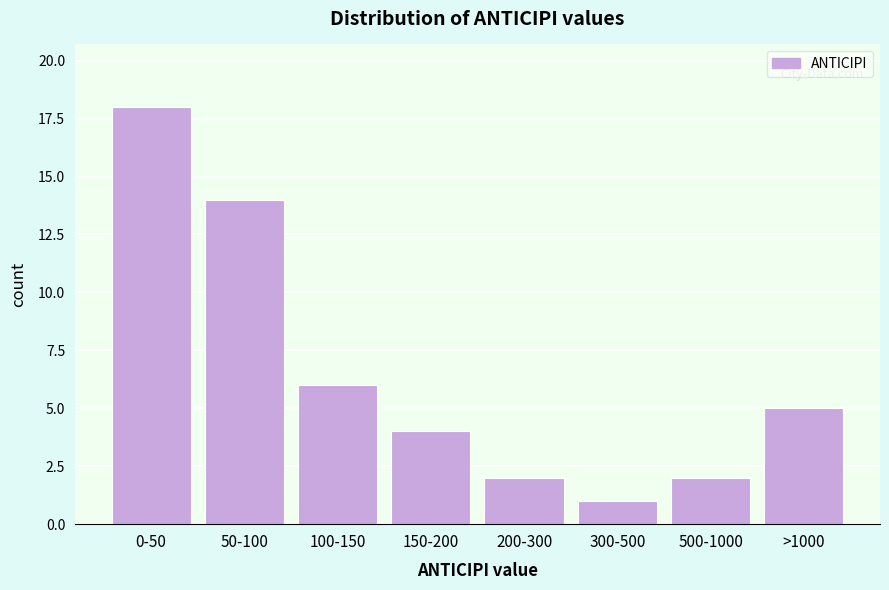

Reading right to left, transcribe all the data shown in this chart.

5	2	1	2	4	6	14	18